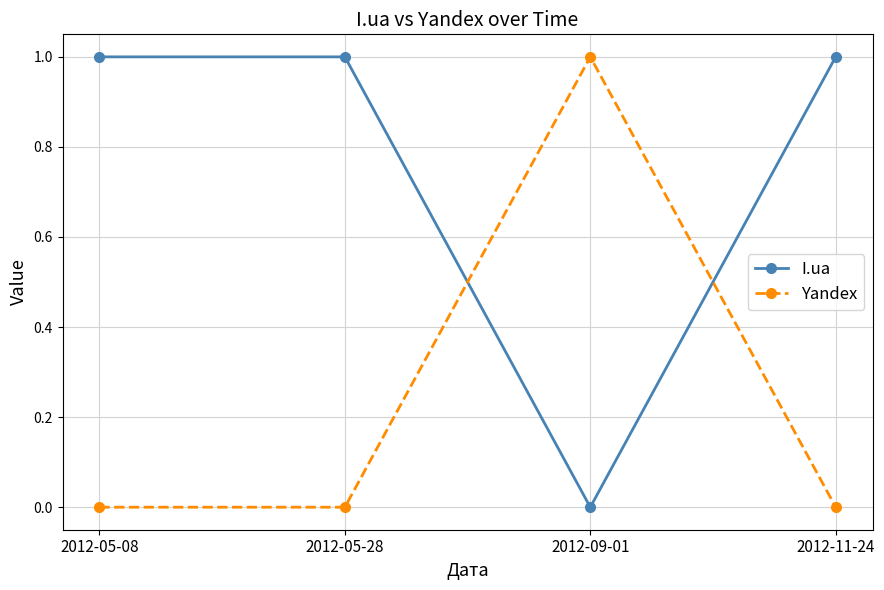

How many interior local valleys does the I.ua series have?

1